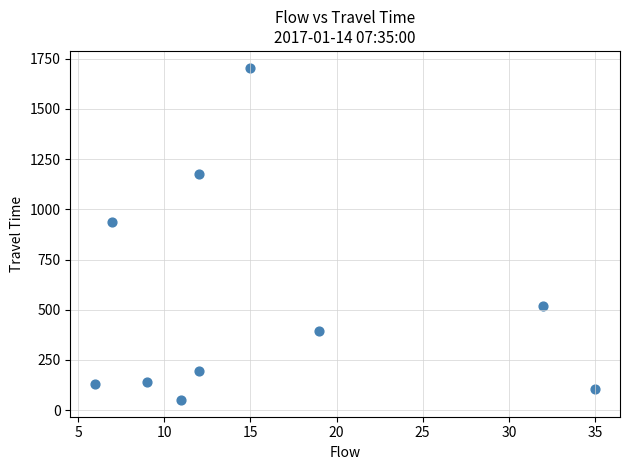

What Y value in the scatter plot is closest to 878?

938